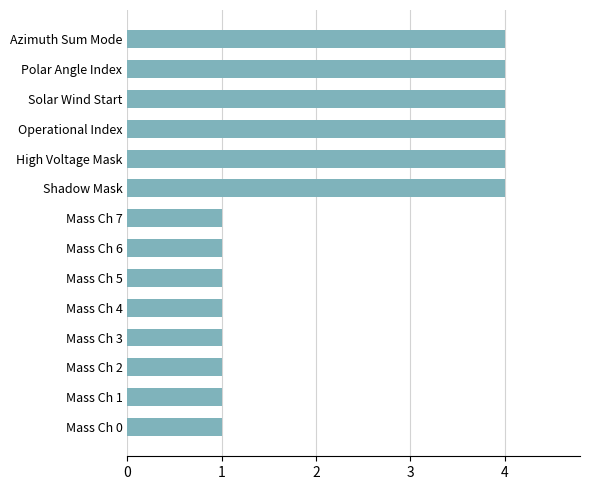

What is the change in value from Mass Ch 2 to Solar Wind Start?

+3